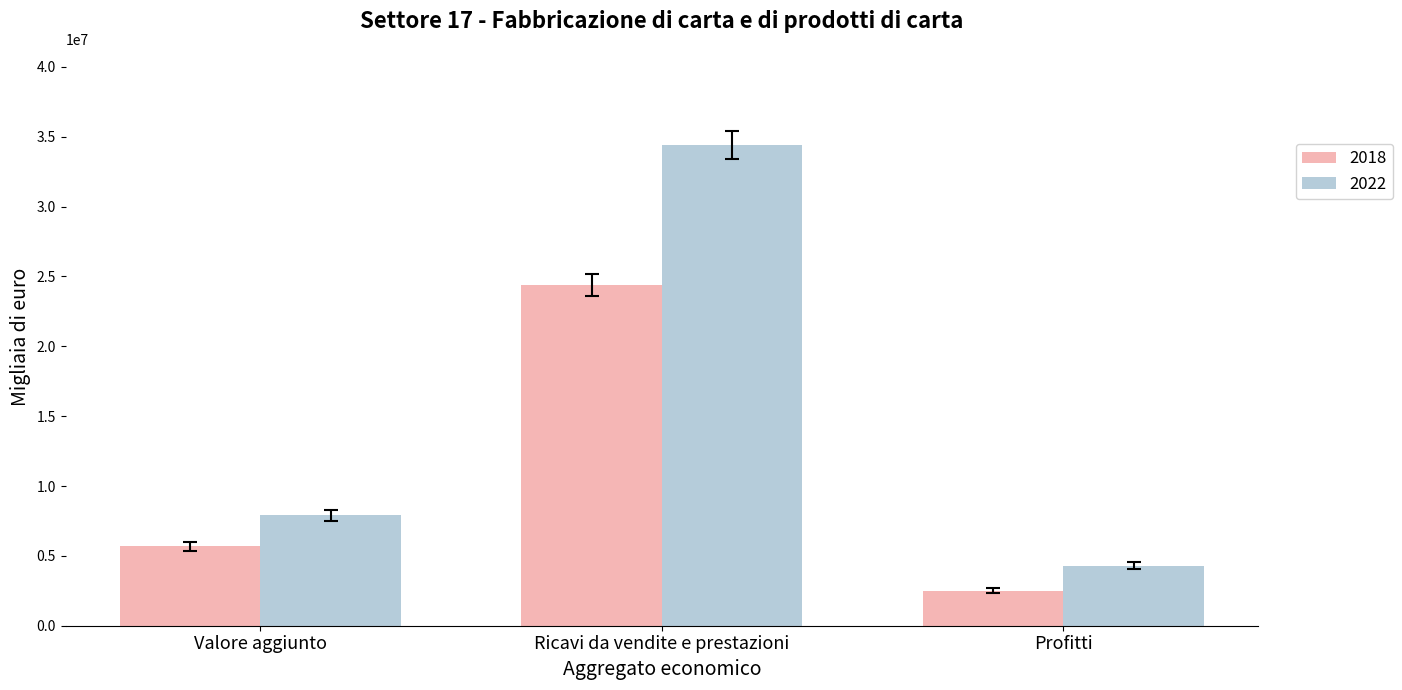

Which series has the largest total across all categories?

2022